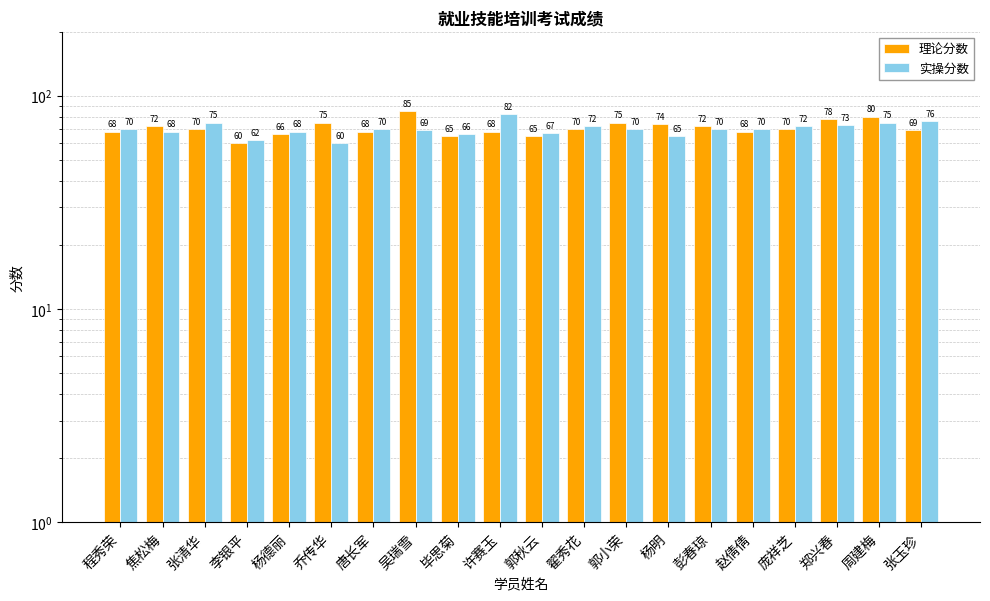

What are all the series names shown in the legend?

理论分数, 实操分数